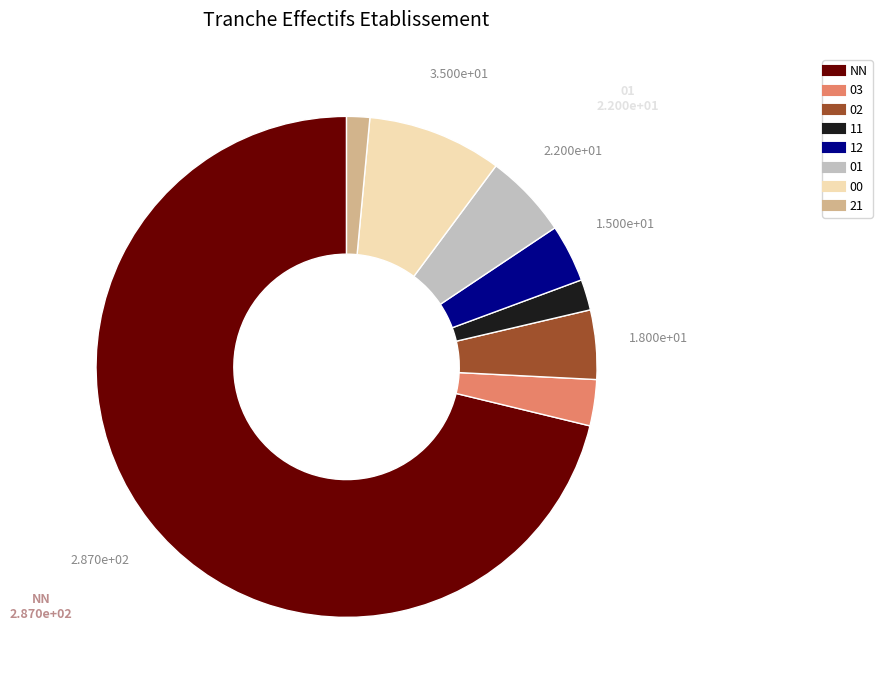

What is the largest slice in the pie chart?

NN